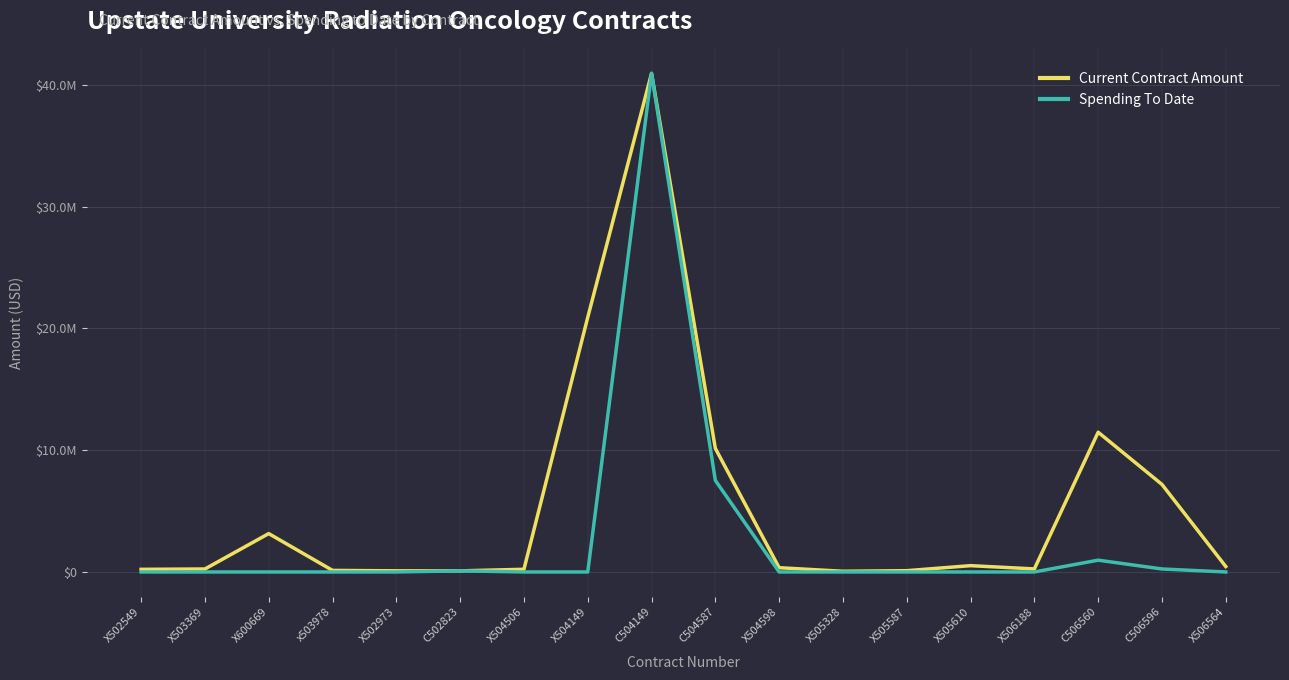

Is this an area chart (filled region under the line)?

No